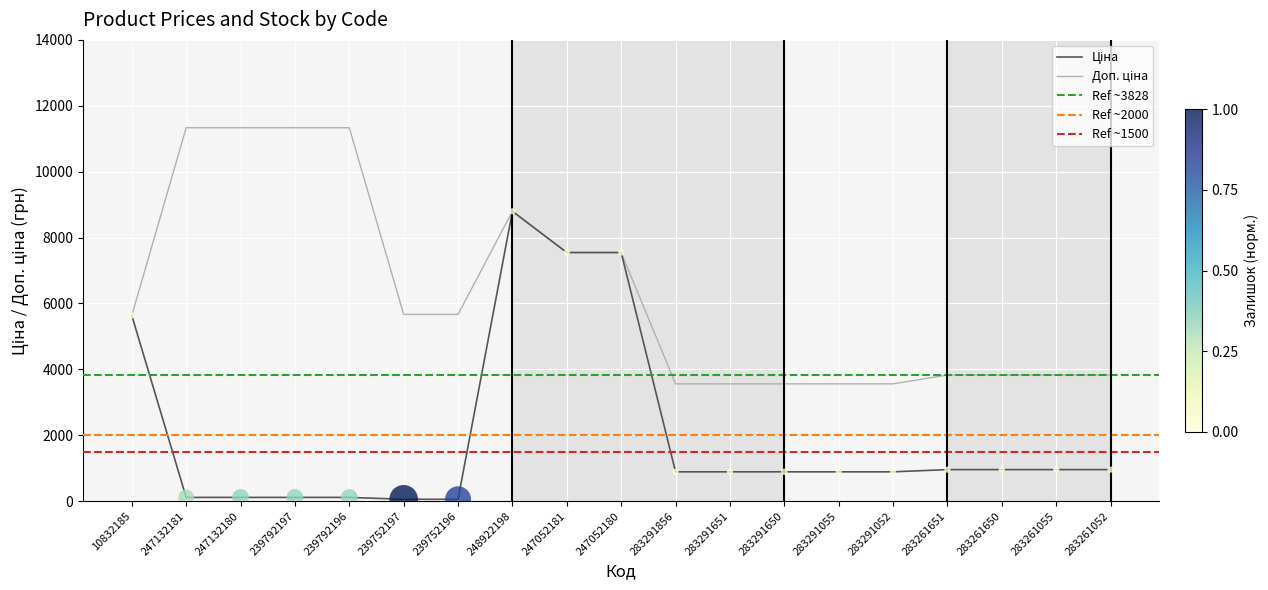

Which series has the widest spread of Y values?

Ціна